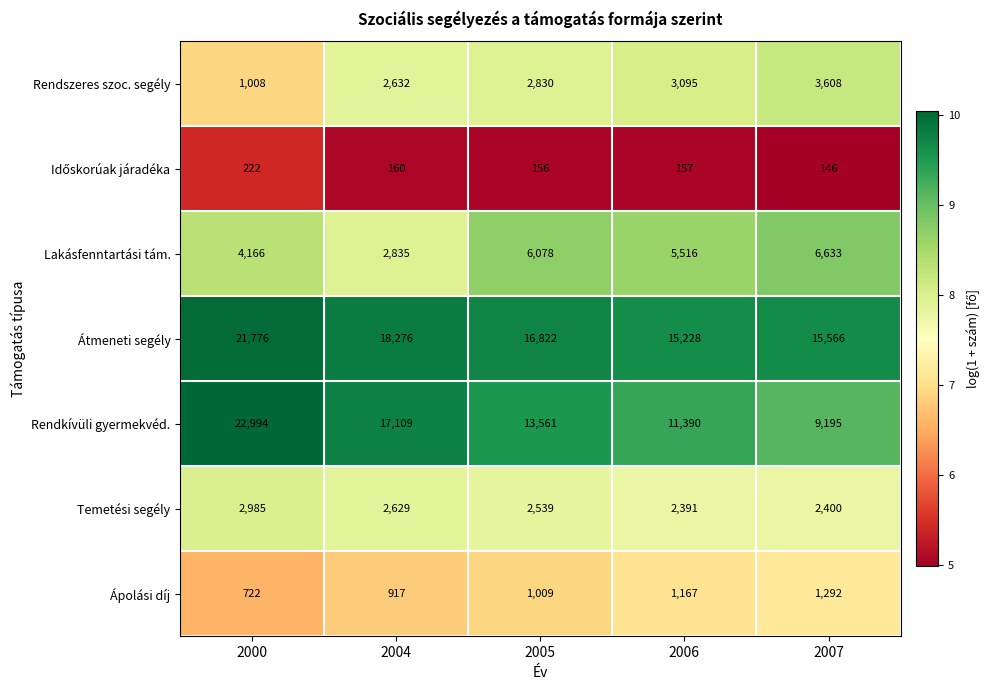

What is the difference between the second highest and minimum values in the Átmeneti segély series?

3048